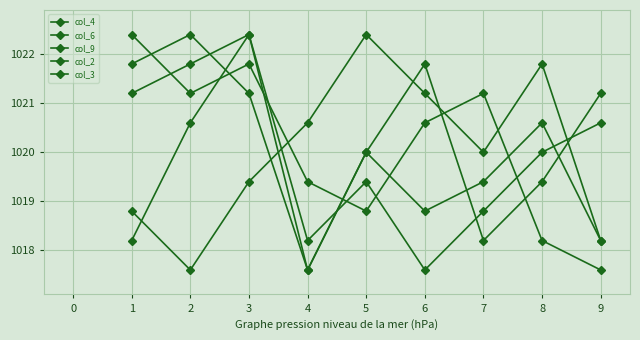

How many lines are shown in the chart?

5